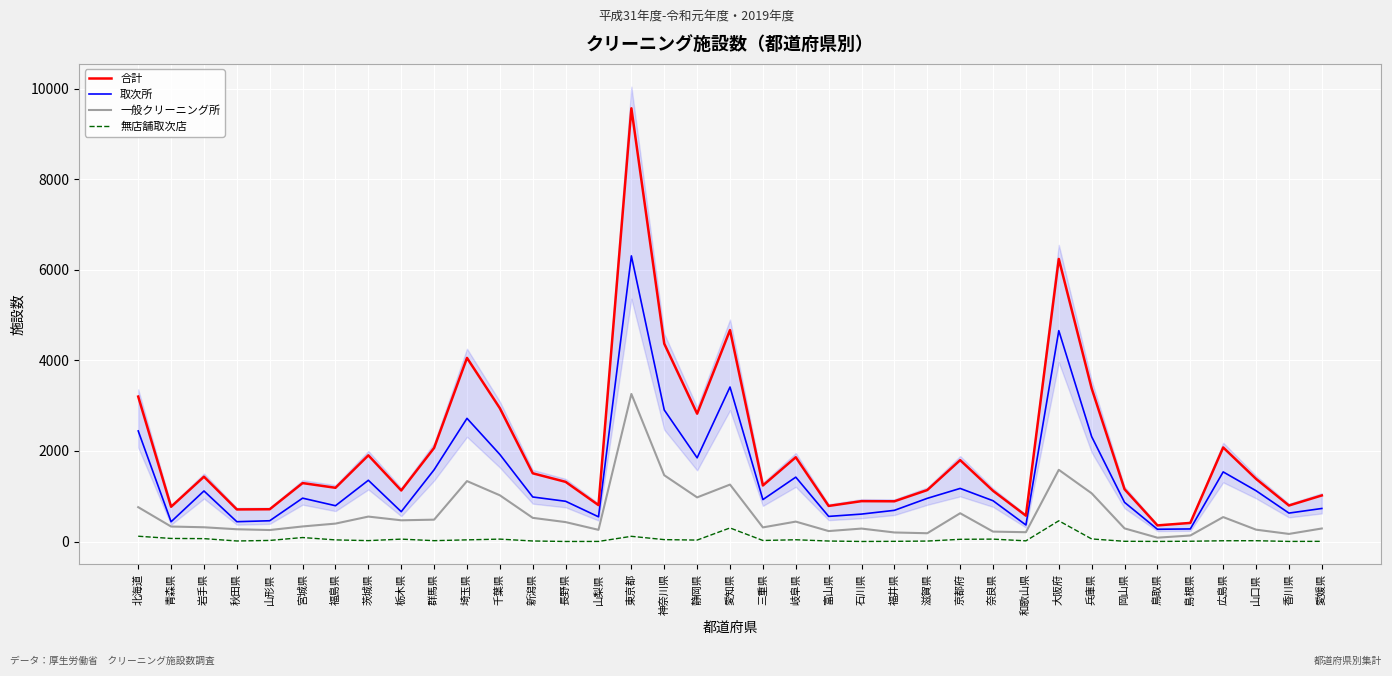

Which category has the lowest value across all series?

長野県